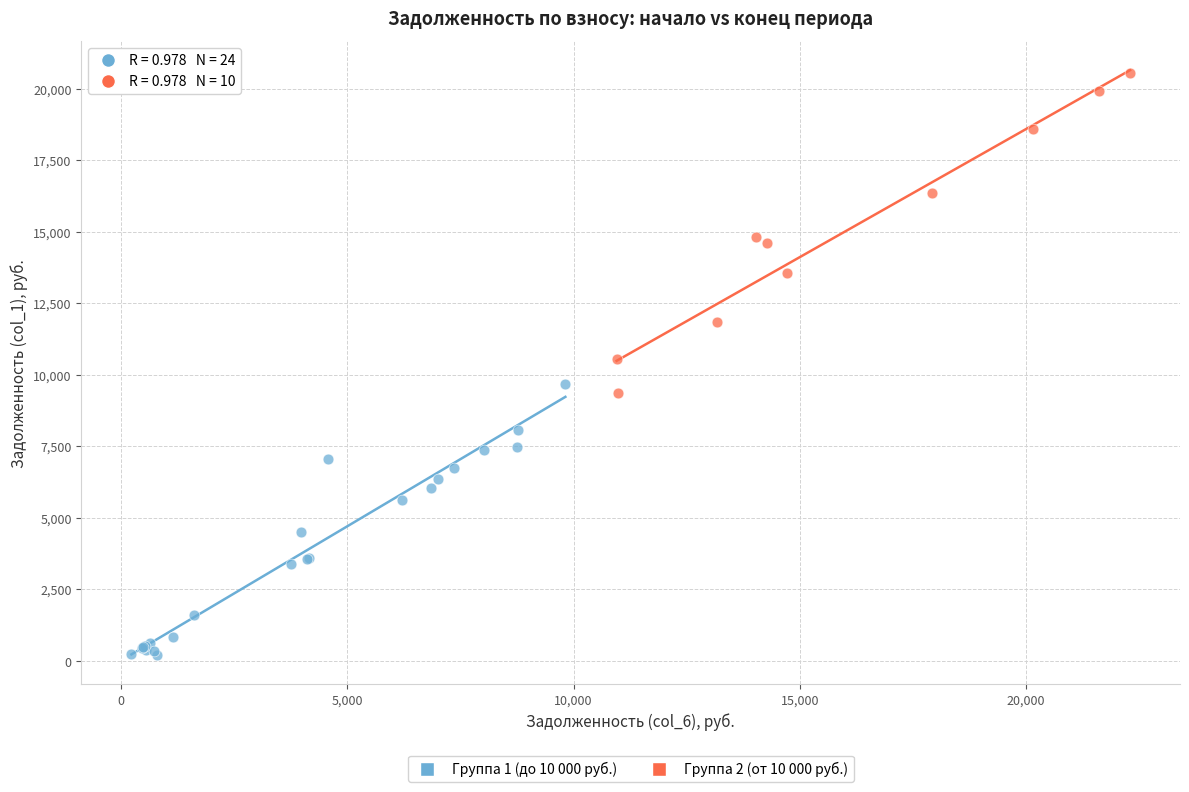

Which series contains the highest Y value?

Группа 2 (от 10 000 руб.)